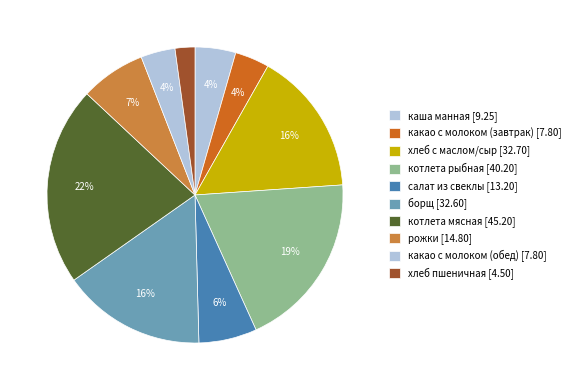

Which has a higher value, хлеб с маслом/сыр or борщ?

хлеб с маслом/сыр